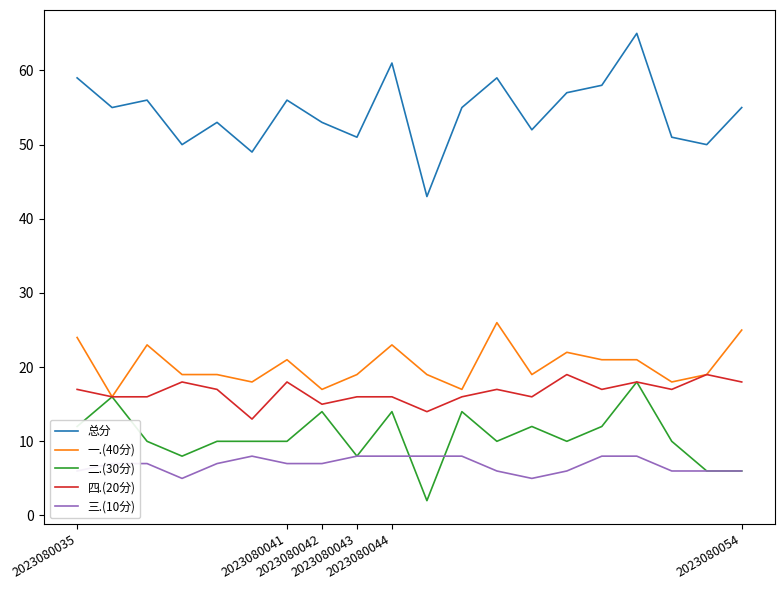

Which series has the largest range (max minus min)?

总分